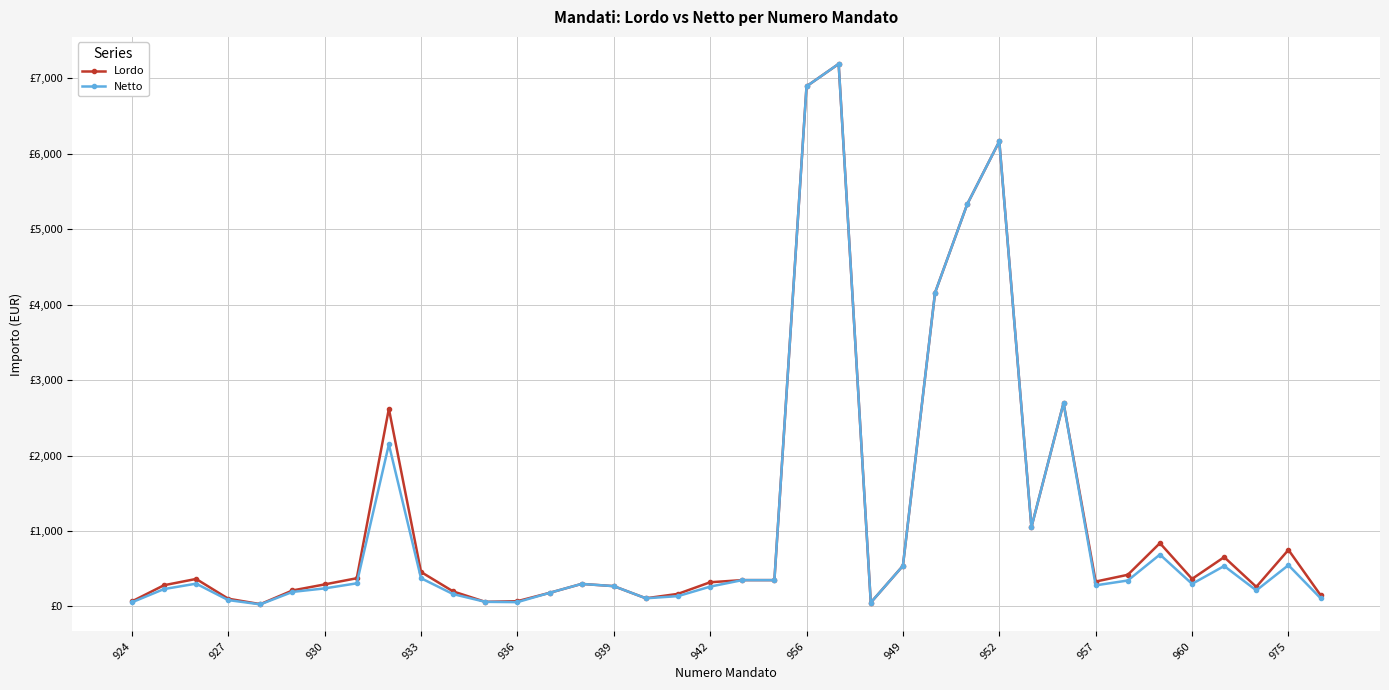

What are all the series names shown in the legend?

Lordo, Netto